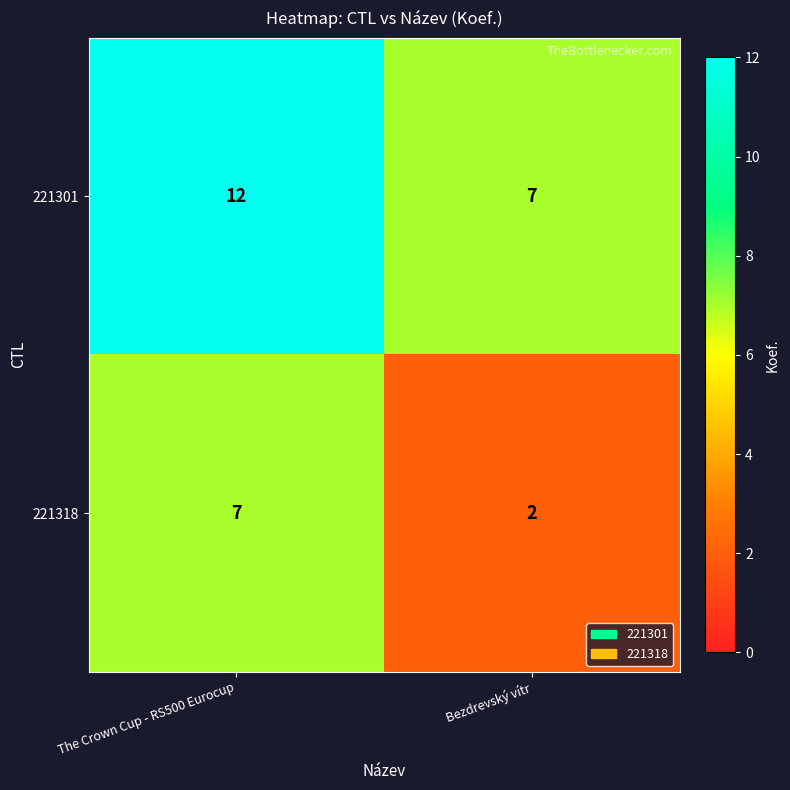

What is the maximum value shown in the chart?

12